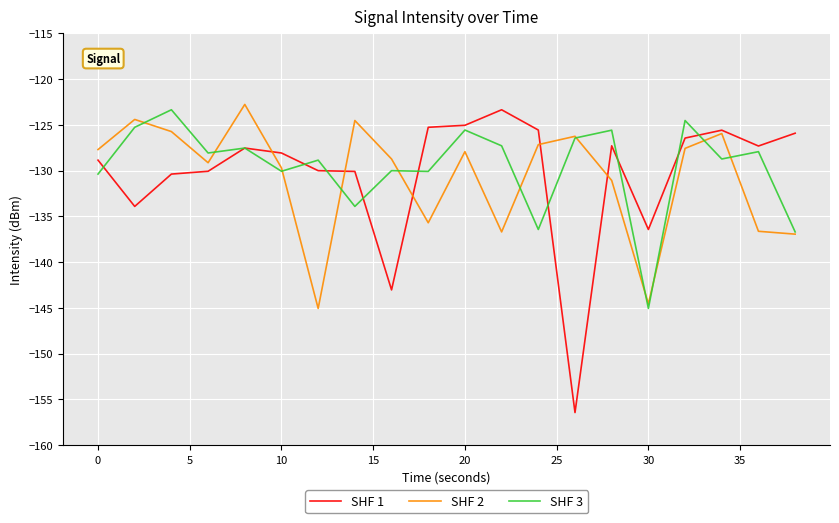

What are all the series names shown in the legend?

SHF 1, SHF 2, SHF 3